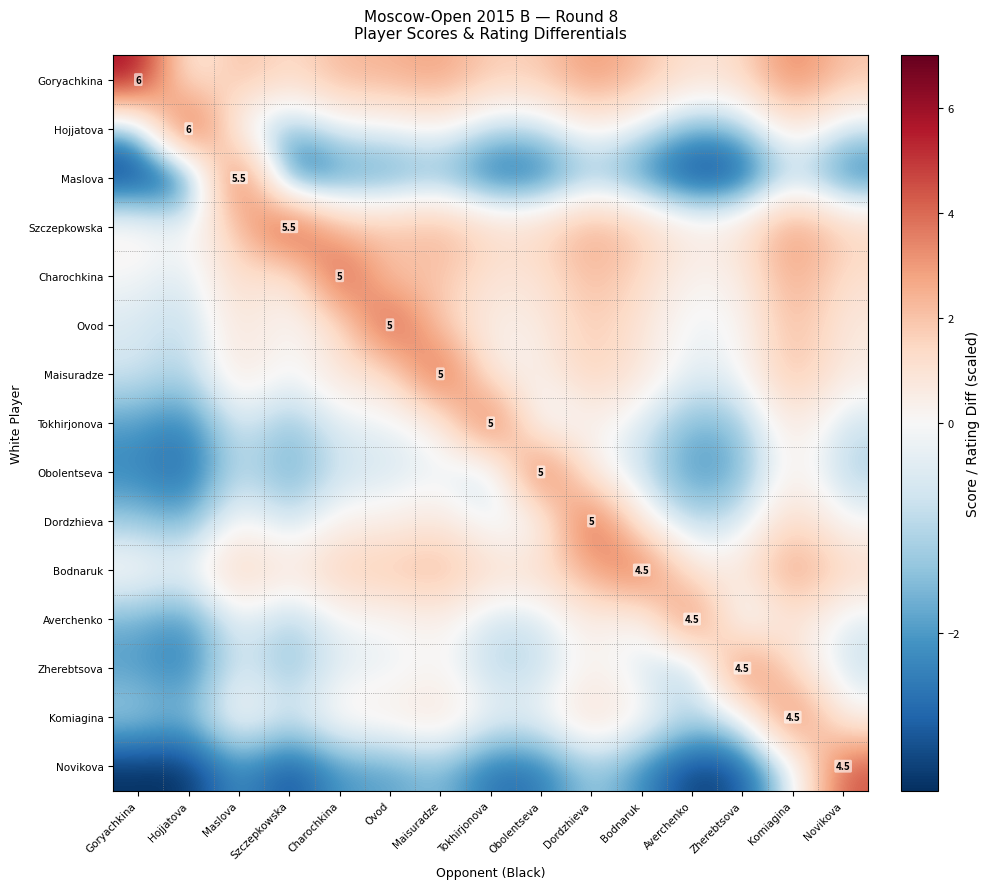

Which has a higher value, Novikova or Maisuradze?

Maisuradze